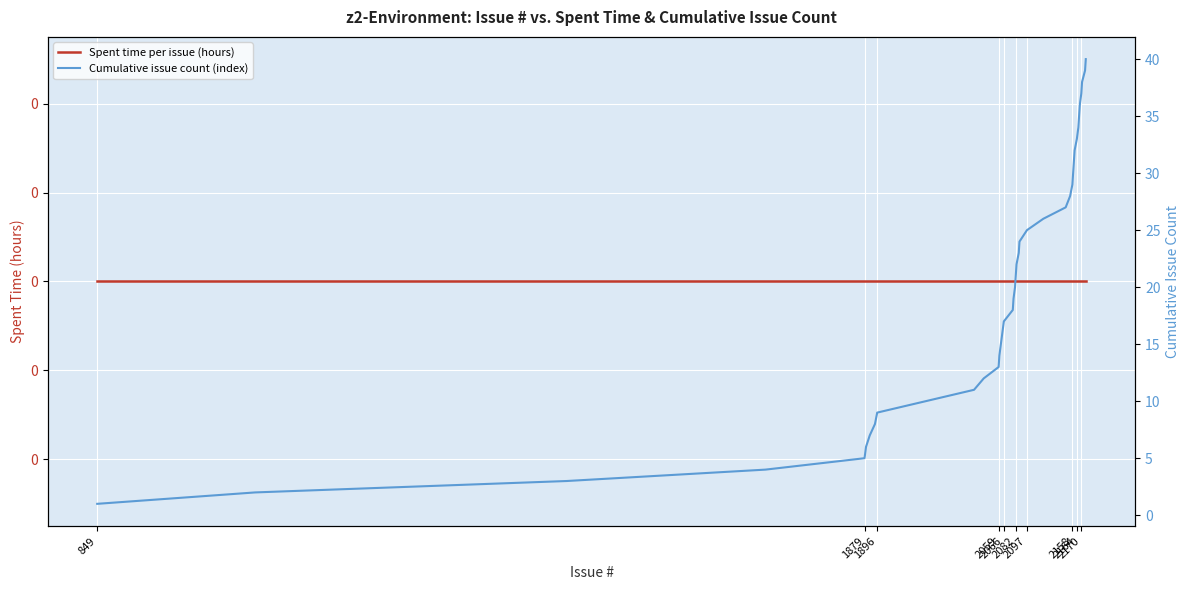

True or false: Spent time per issue (hours) has more than 2 interior local peaks.

False